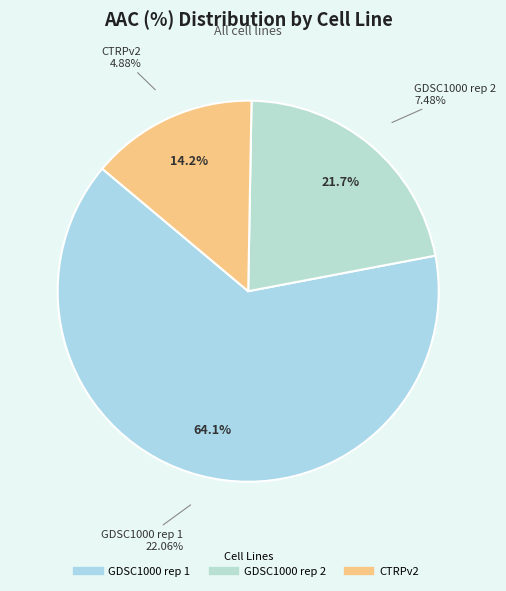

True or false: GDSC1000 rep 1 accounts for 52% of the total.

False